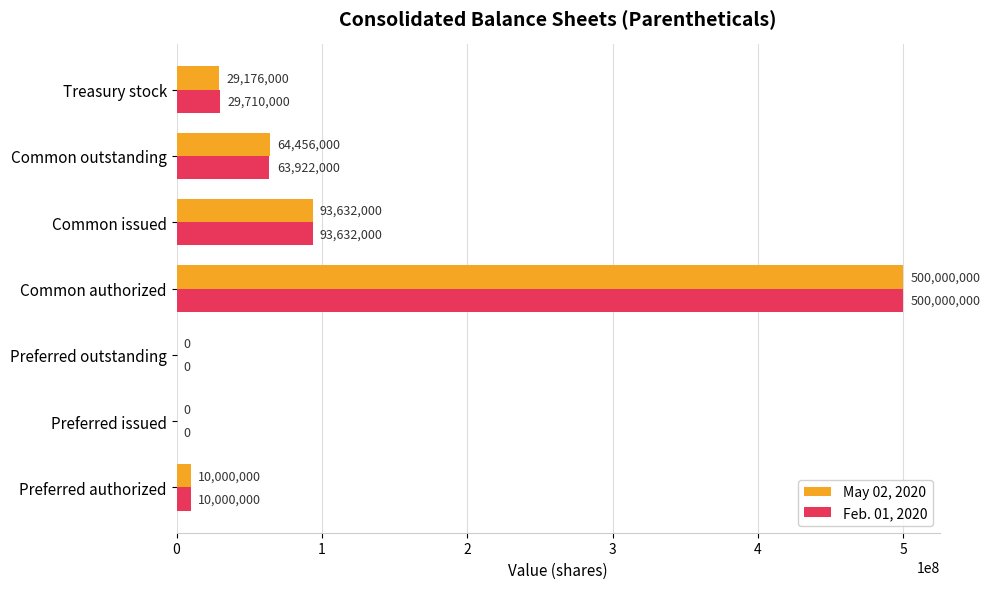

Which label corresponds to the largest value in the chart?

Common authorized